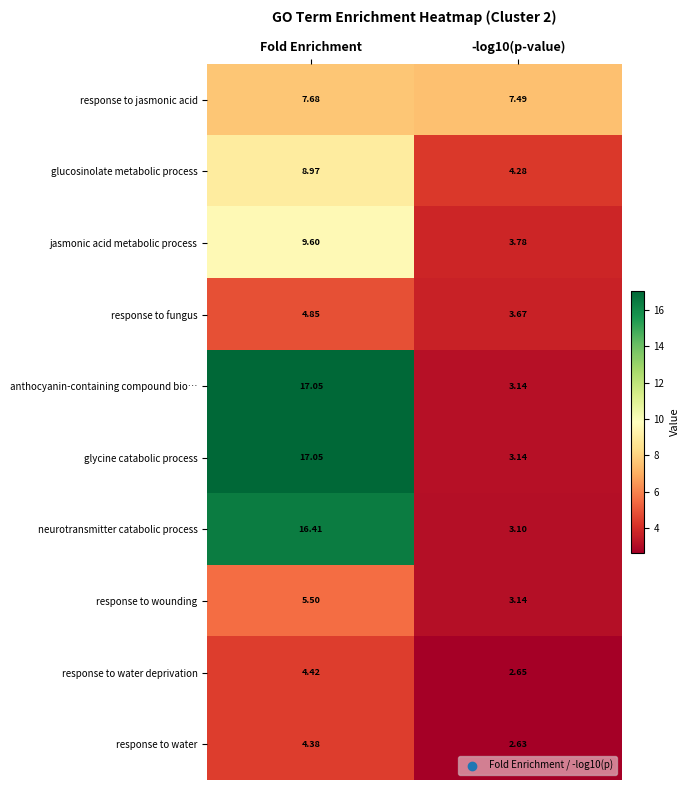

Is the value of glucosinolate metabolic process at Fold Enrichment greater than the value of anthocyanin-containing compound bio… at -log10(p-value)?

Yes